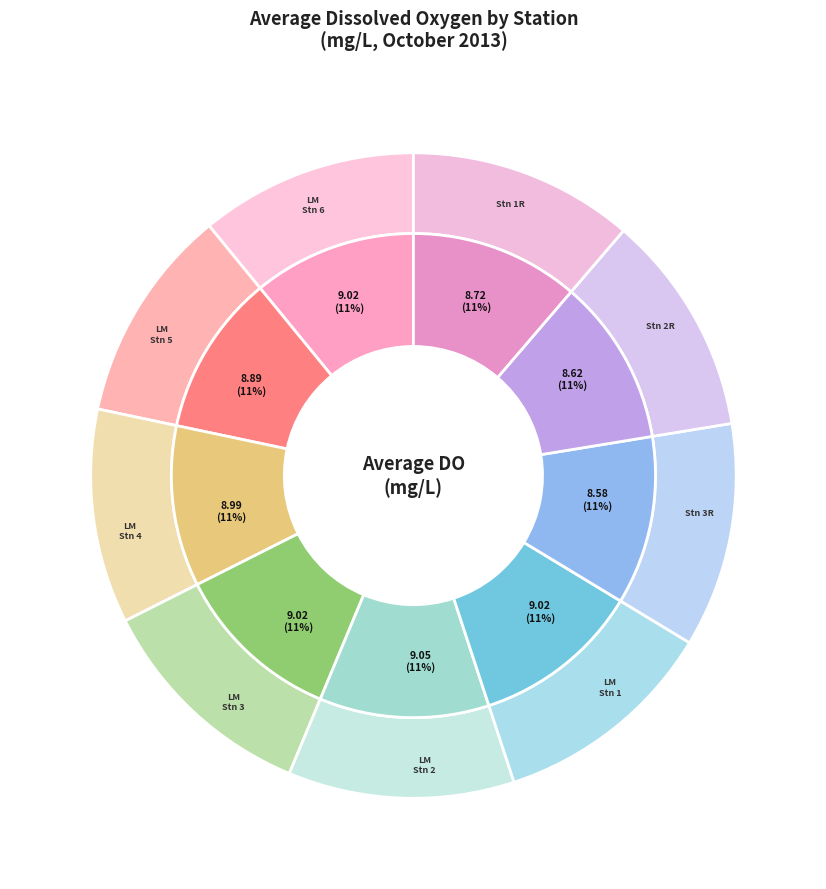

To the nearest percent, what percentage of the pie is Lake Michigan Station 2?

11%